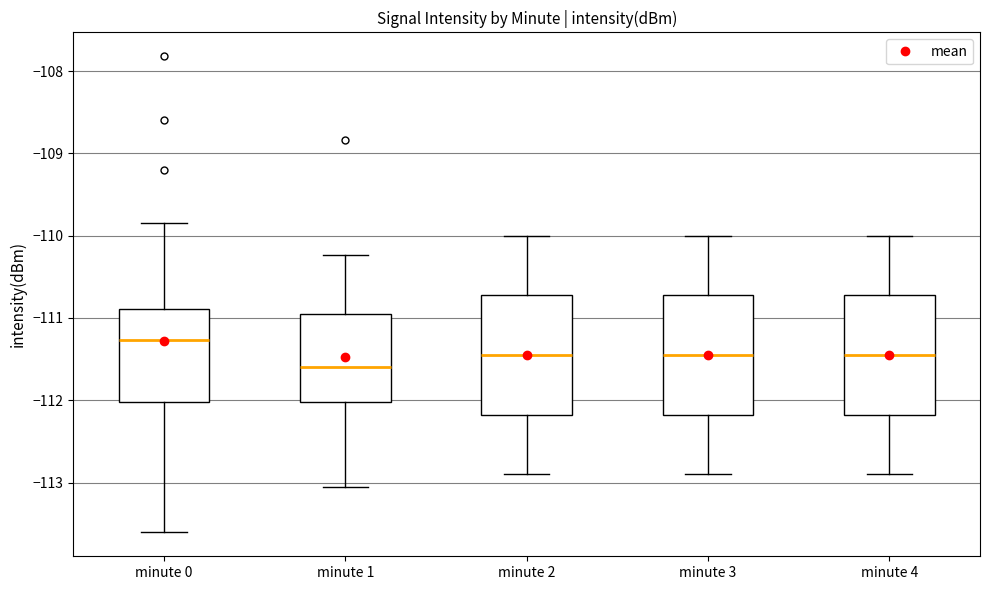

Reading left to right, transcribe this box plot: for each box, give where its median line is, the range the box spans, and where its two whiskers end, as read against the y-axis. The values are not printed on the chart, so give them approximately, as read against the axis.

minute 0: median -111.3, box -112.0 to -110.9, whiskers -113.6 to -109.8
minute 1: median -111.6, box -112.0 to -111.0, whiskers -113.0 to -110.2
minute 2: median -111.4, box -112.2 to -110.7, whiskers -112.9 to -110.0
minute 3: median -111.4, box -112.2 to -110.7, whiskers -112.9 to -110.0
minute 4: median -111.4, box -112.2 to -110.7, whiskers -112.9 to -110.0